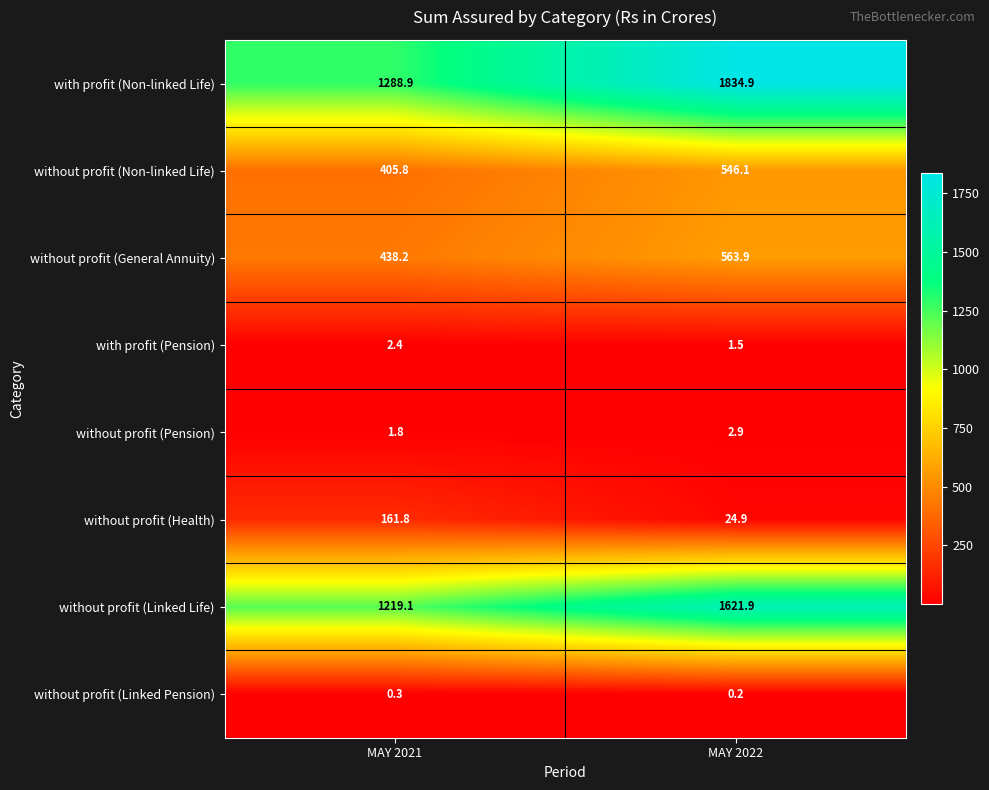

Where does the with profit (Pension) series first go above 2?

MAY 2021